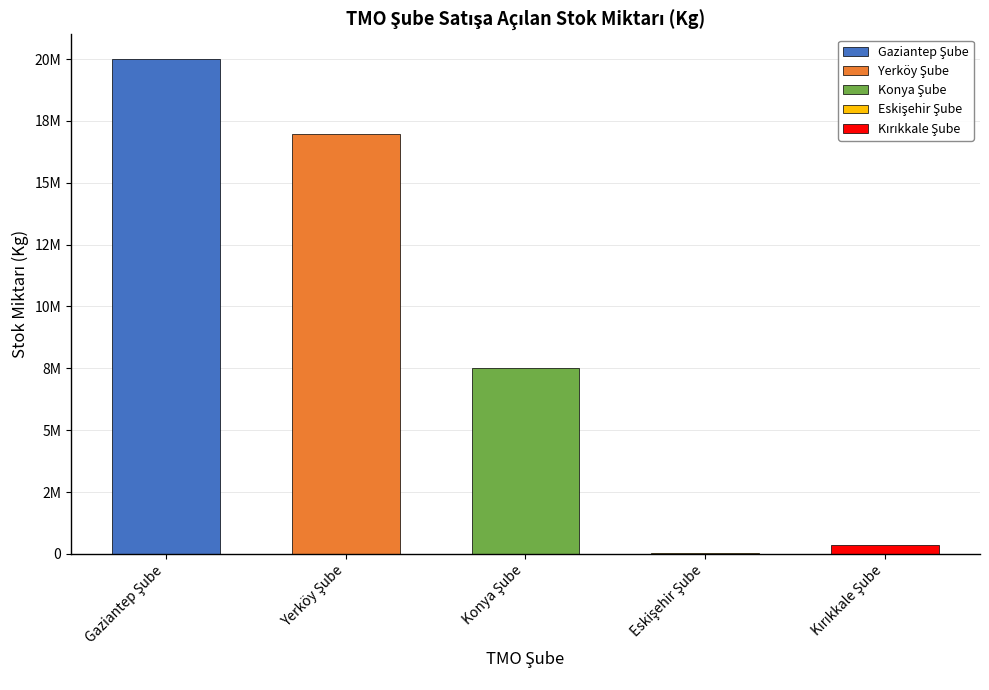

Which has a higher value, Eskişehir Şube or Konya Şube?

Konya Şube